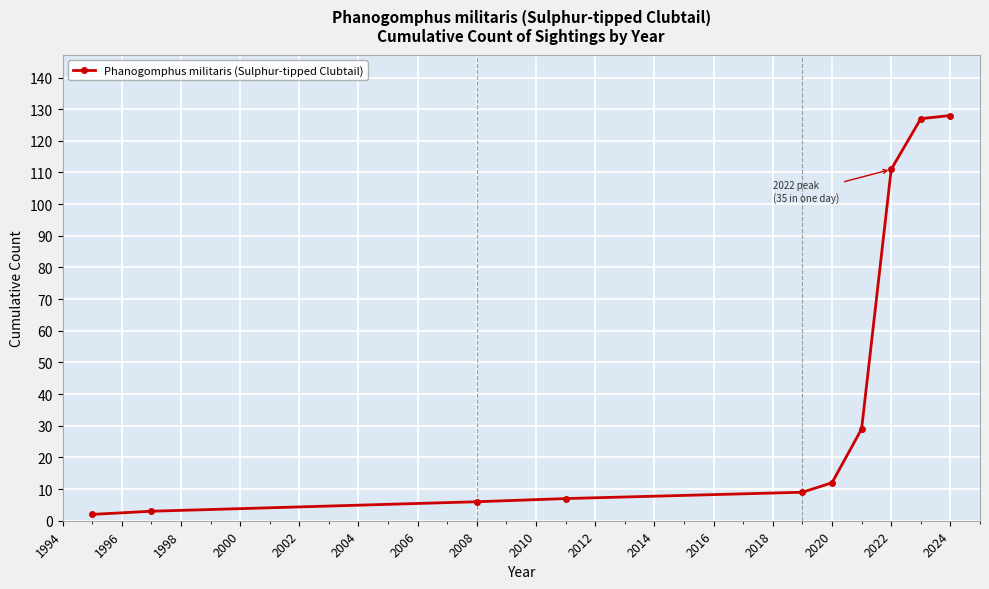

What is the greatest value displayed?

128